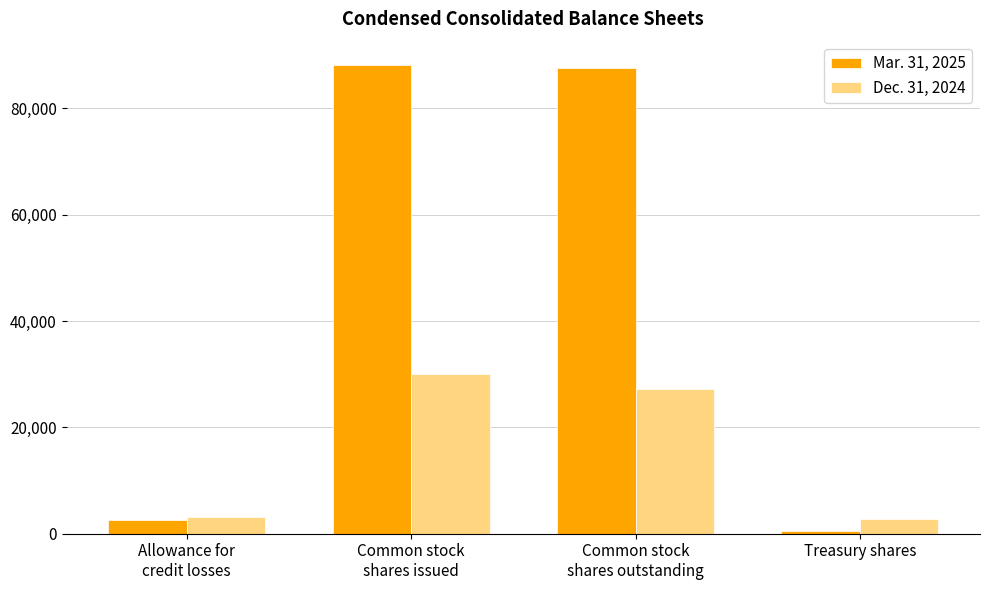

What is the sum of the Mar. 31, 2025 values at Treasury shares and Common stock
shares issued?

88678